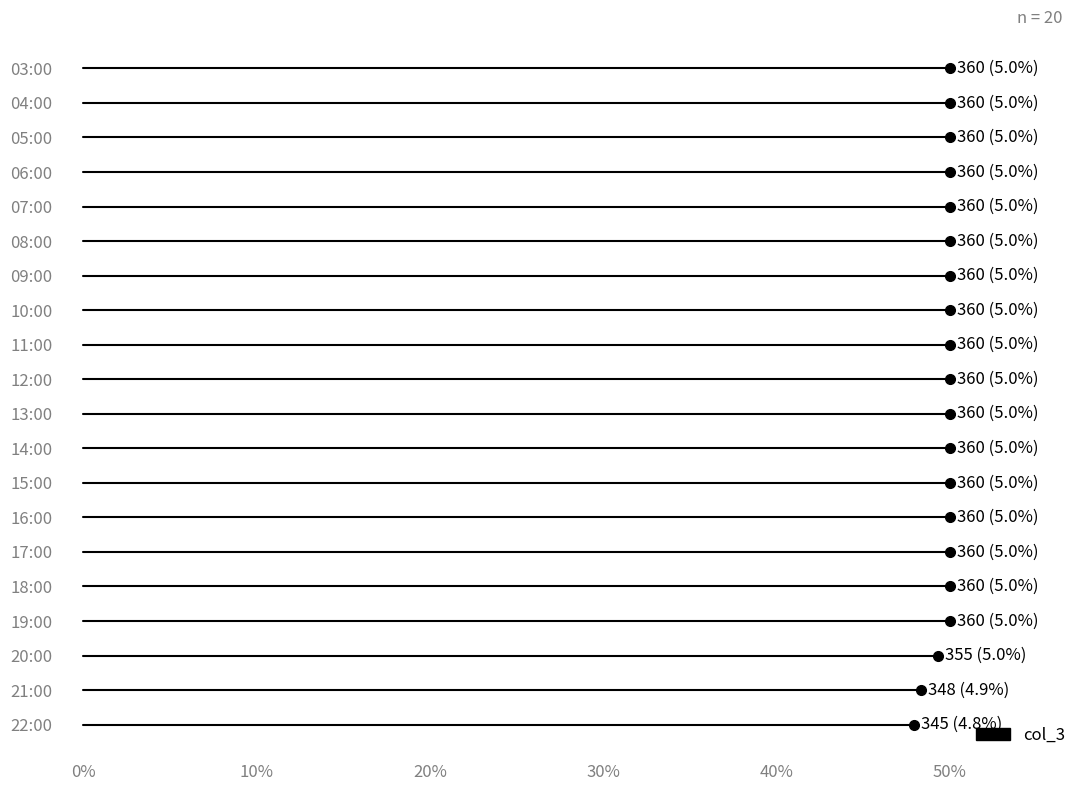

At which label is the value closest to 352?

20:00